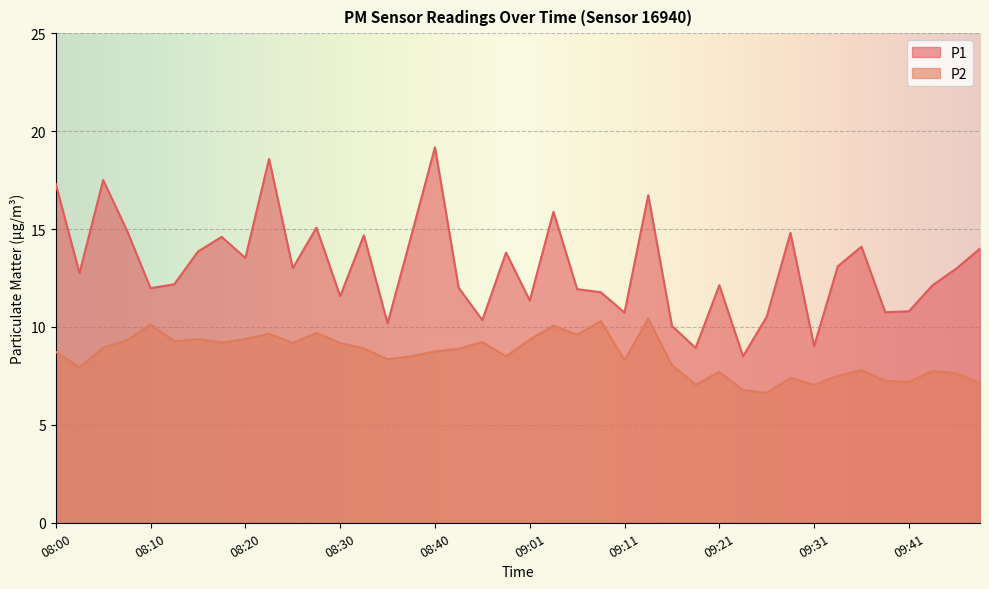

Reading left to right, extract all data points from this chart.

P1: 08:00=17.3	08:03=12.8	08:05=17.5	08:08=14.9	08:10=12.0	08:13=12.2	08:15=13.8	08:18=14.6	08:20=13.5	08:23=18.6	08:25=13.0	08:28=15.1	08:30=11.6	08:33=14.7	08:35=10.2	08:38=14.7	08:40=19.2	08:43=12.0	08:46=10.3	08:48=13.8	09:01=11.3	09:03=15.9	09:06=11.9	09:08=11.8	09:11=10.7	09:13=16.7	09:16=10.1	09:18=8.9	09:21=12.1	09:23=8.5	09:26=10.5	09:29=14.8	09:31=9.0	09:34=13.1	09:36=14.1	09:39=10.8	09:41=10.8	09:44=12.1	09:47=13.0	09:49=14.0
P2: 08:00=8.7	08:03=7.9	08:05=8.9	08:08=9.3	08:10=10.1	08:13=9.3	08:15=9.4	08:18=9.2	08:20=9.4	08:23=9.7	08:25=9.2	08:28=9.7	08:30=9.2	08:33=8.9	08:35=8.3	08:38=8.5	08:40=8.8	08:43=8.9	08:46=9.2	08:48=8.5	09:01=9.3	09:03=10.1	09:06=9.6	09:08=10.3	09:11=8.3	09:13=10.4	09:16=8.1	09:18=7.0	09:21=7.7	09:23=6.8	09:26=6.6	09:29=7.4	09:31=7.0	09:34=7.5	09:36=7.8	09:39=7.2	09:41=7.2	09:44=7.8	09:47=7.6	09:49=7.1